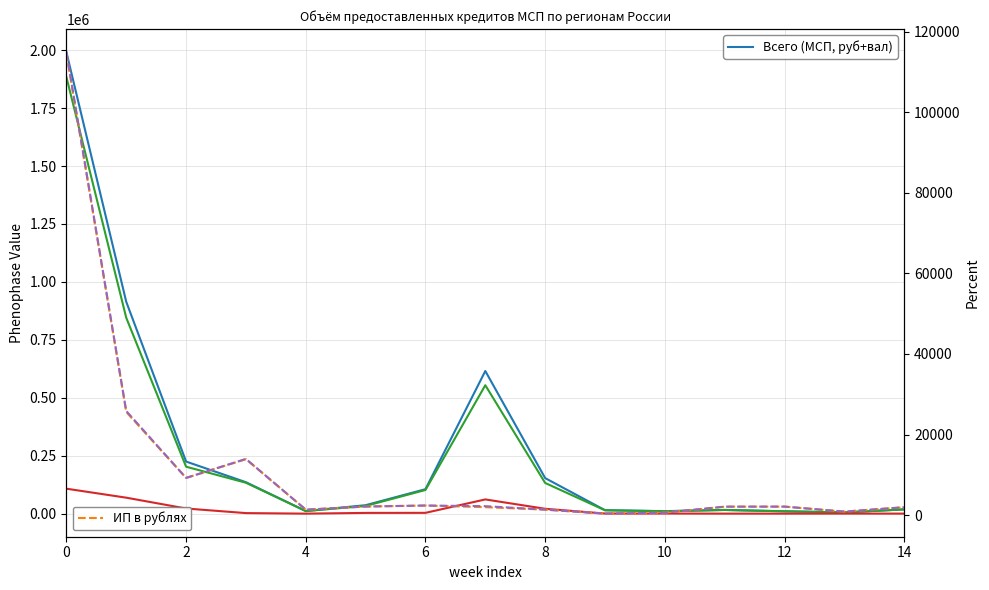

Is the value of ИП всего at 14 greater than the value of МСП в валюте at 10?

No